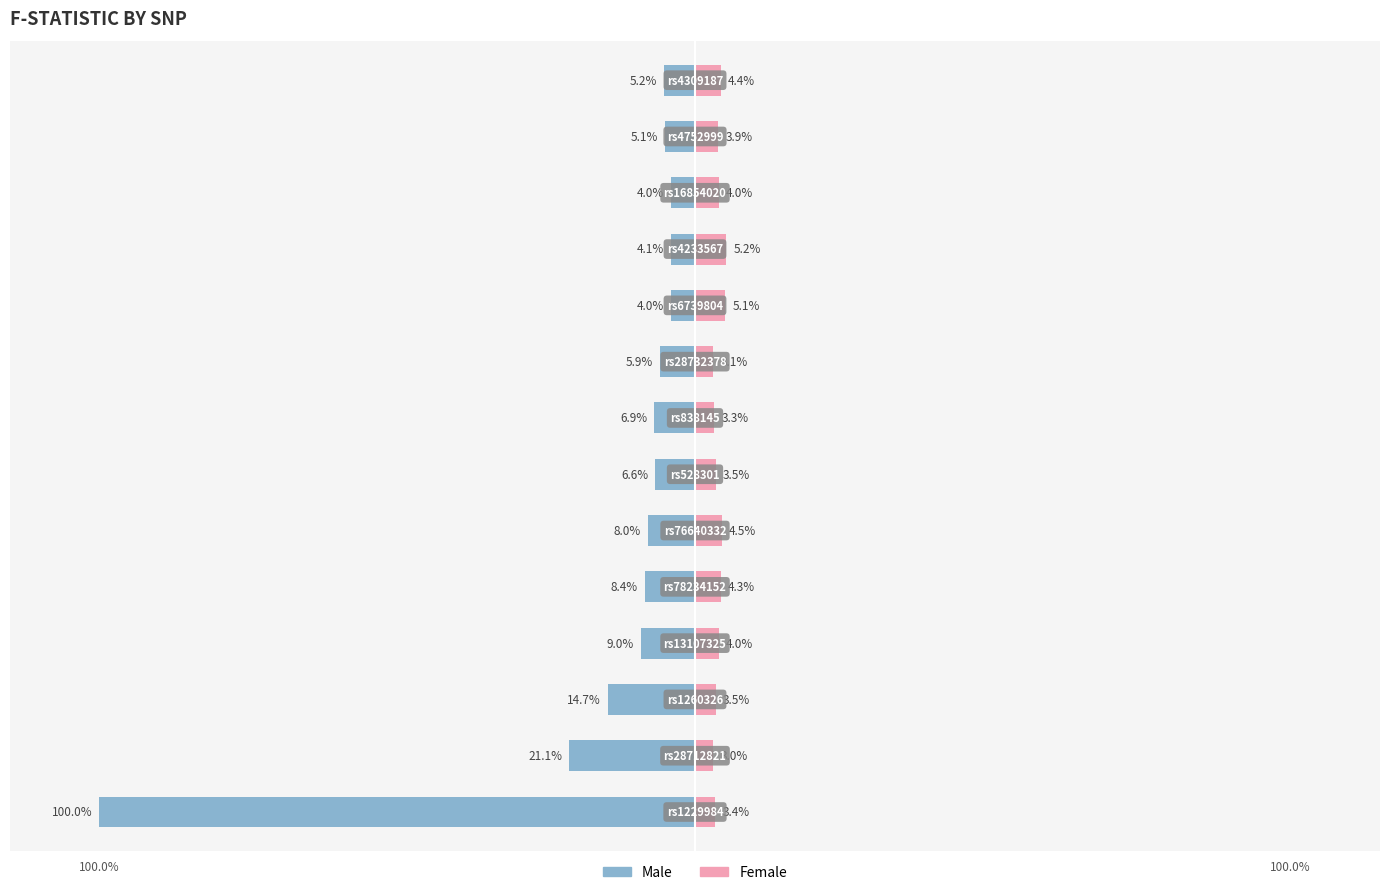

How many distinct data groups are displayed?

2